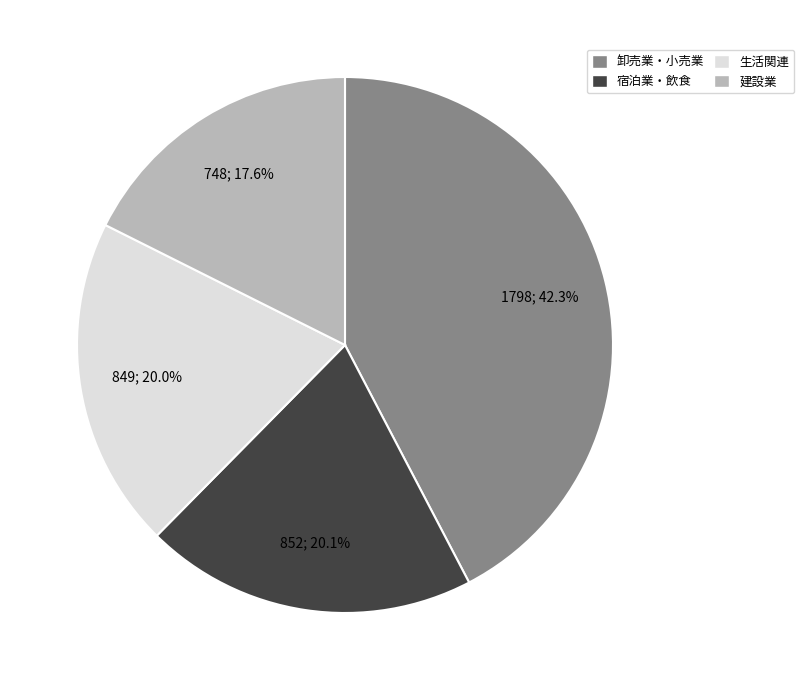

Is there a majority slice in this chart?

No